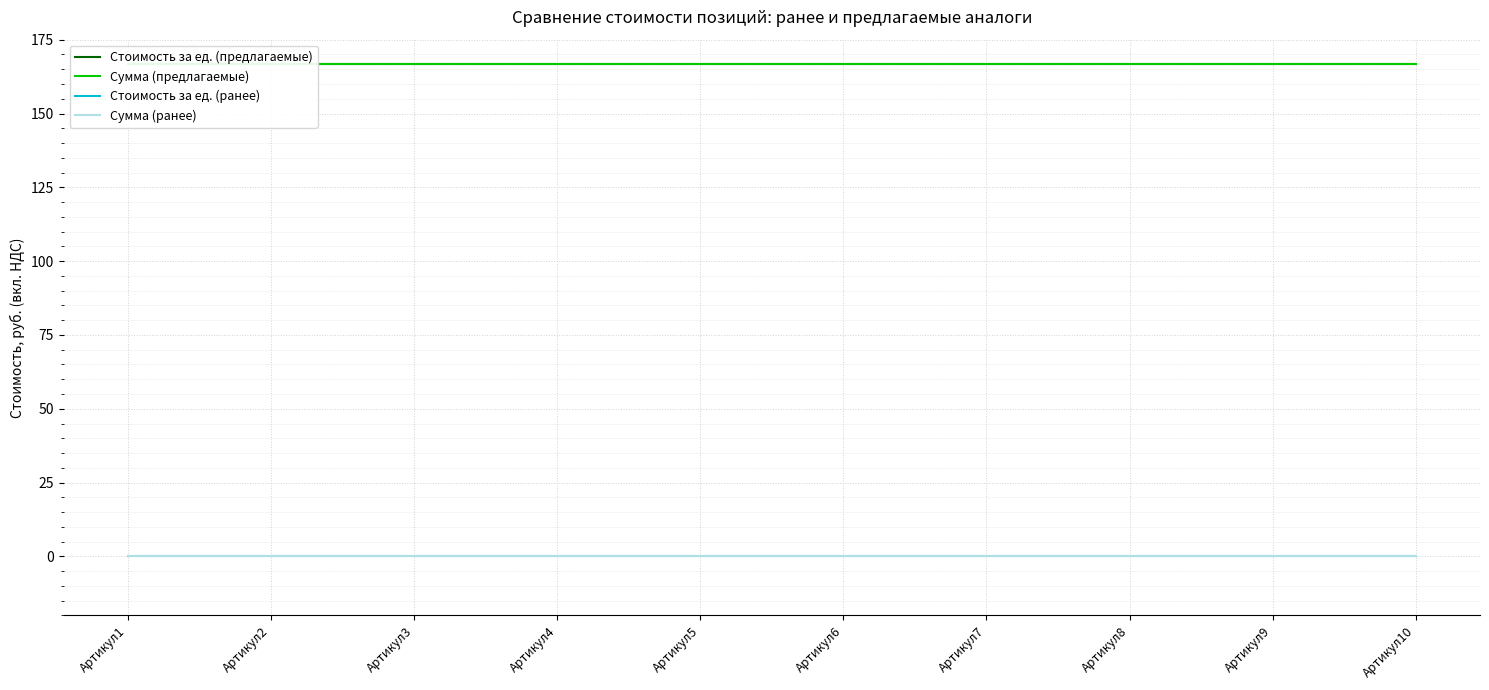

Reading right to left, transcribe all the data shown in this chart.

Стоимость за ед. (предлагаемые): Артикул10=166.7	Артикул9=166.7	Артикул8=166.7	Артикул7=166.7	Артикул6=166.7	Артикул5=166.7	Артикул4=166.7	Артикул3=166.7	Артикул2=166.7	Артикул1=166.7
Сумма (предлагаемые): Артикул10=166.7	Артикул9=166.7	Артикул8=166.7	Артикул7=166.7	Артикул6=166.7	Артикул5=166.7	Артикул4=166.7	Артикул3=166.7	Артикул2=166.7	Артикул1=166.7
Стоимость за ед. (ранее): Артикул10=0.0	Артикул9=0.0	Артикул8=0.0	Артикул7=0.0	Артикул6=0.0	Артикул5=0.0	Артикул4=0.0	Артикул3=0.0	Артикул2=0.0	Артикул1=0.0
Сумма (ранее): Артикул10=0.0	Артикул9=0.0	Артикул8=0.0	Артикул7=0.0	Артикул6=0.0	Артикул5=0.0	Артикул4=0.0	Артикул3=0.0	Артикул2=0.0	Артикул1=0.0